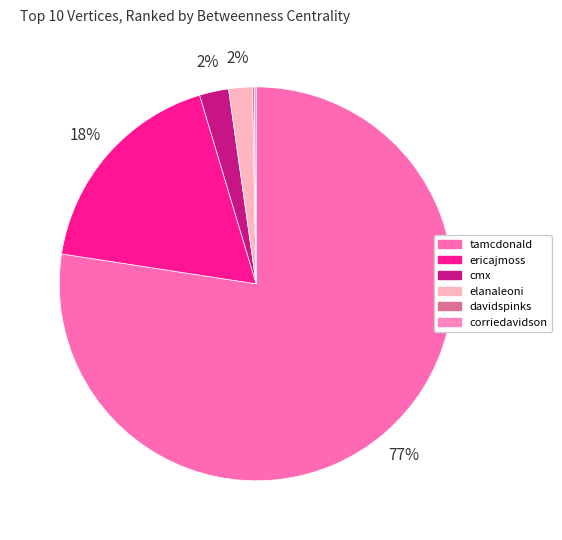

Count the number of slices in the pie.

6